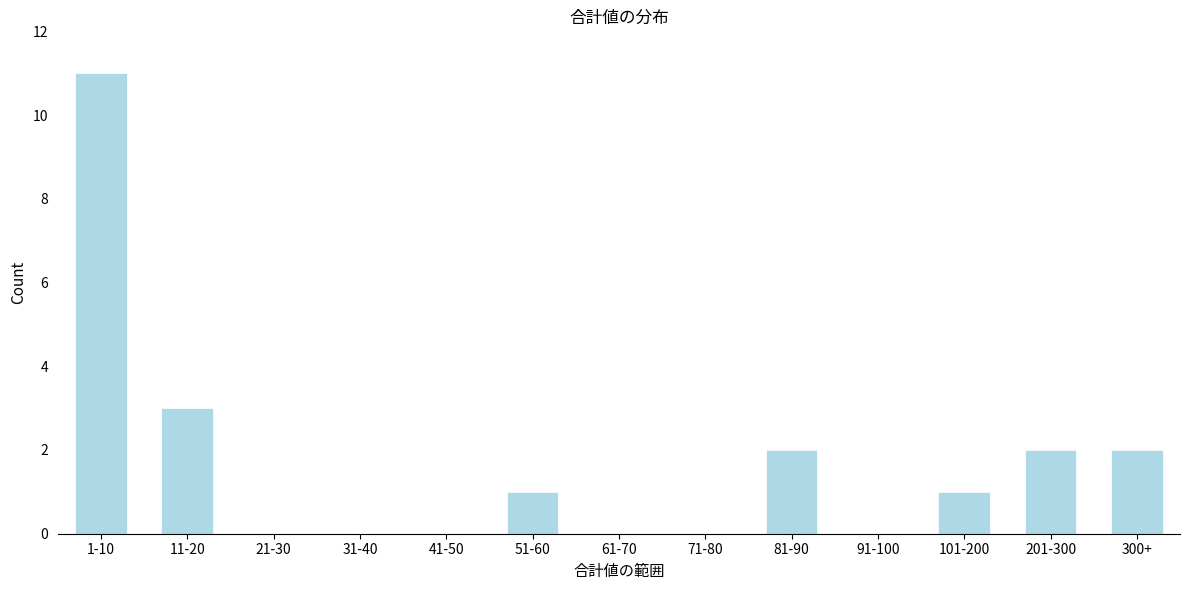

Reading left to right, what are all the values shown in this chart?

1-10=11	11-20=3	21-30=0	31-40=0	41-50=0	51-60=1	61-70=0	71-80=0	81-90=2	91-100=0	101-200=1	201-300=2	300+=2